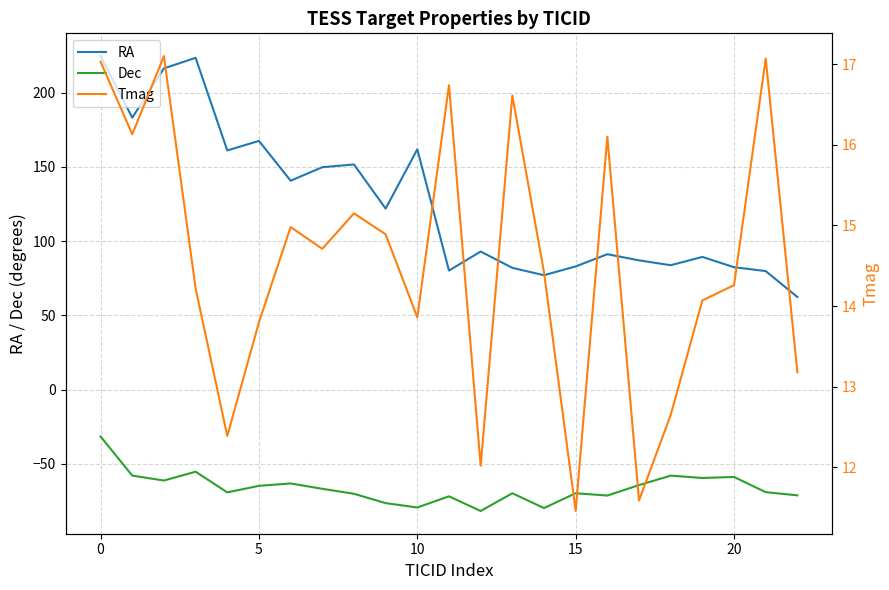

How many lines are shown in the chart?

3